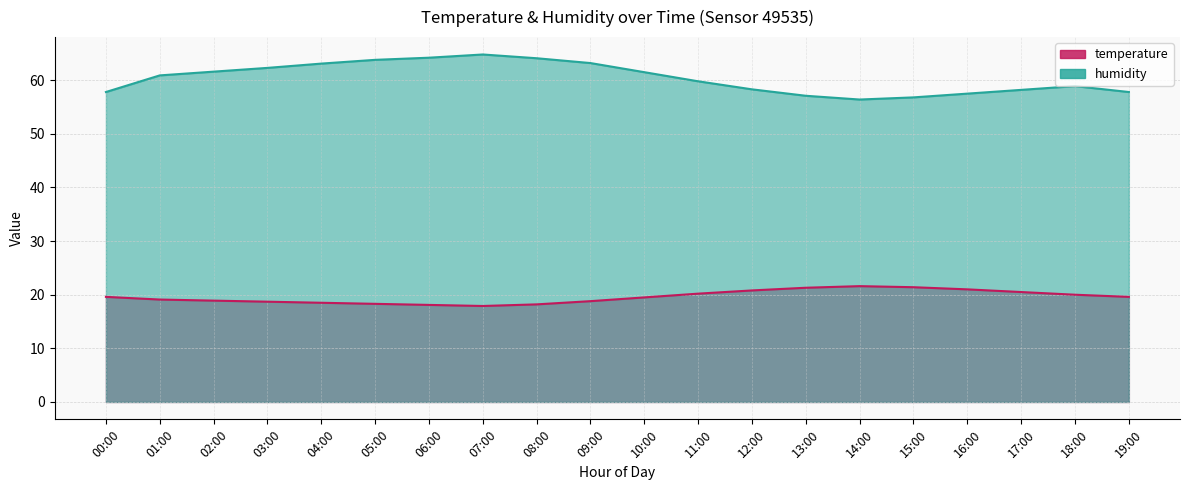

True or false: temperature and humidity intersect in this chart.

False